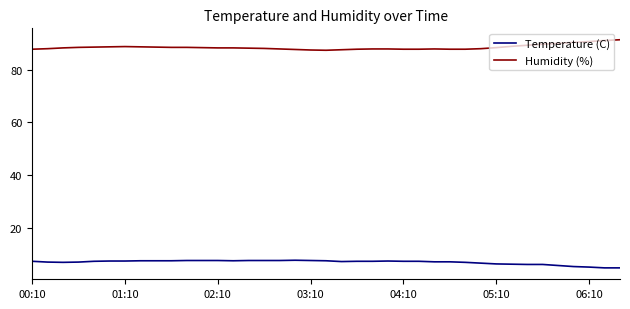

What are all the series names shown in the legend?

Temperature (C), Humidity (%)